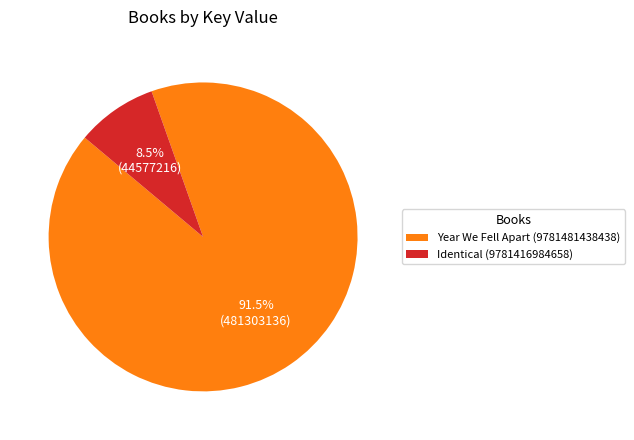

What is the ratio of the value at Identical (9781416984658) to the value at Year We Fell Apart (9781481438438)?

0.1